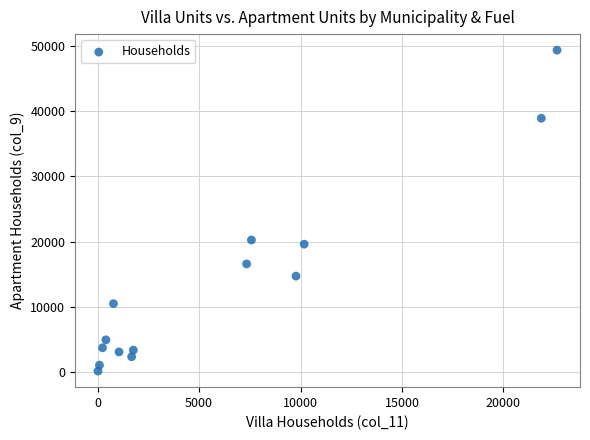

What is the range of Y values (max minus min)?

49304